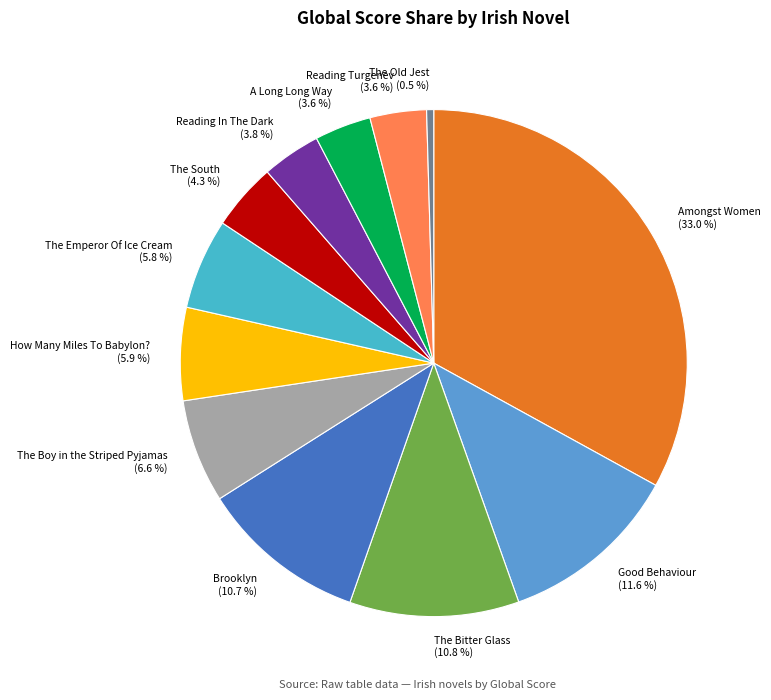

Approximately how many times larger is the value at How Many Miles To Babylon? (5.9 %) compared to Reading Turgenev (3.6 %)?

1.6